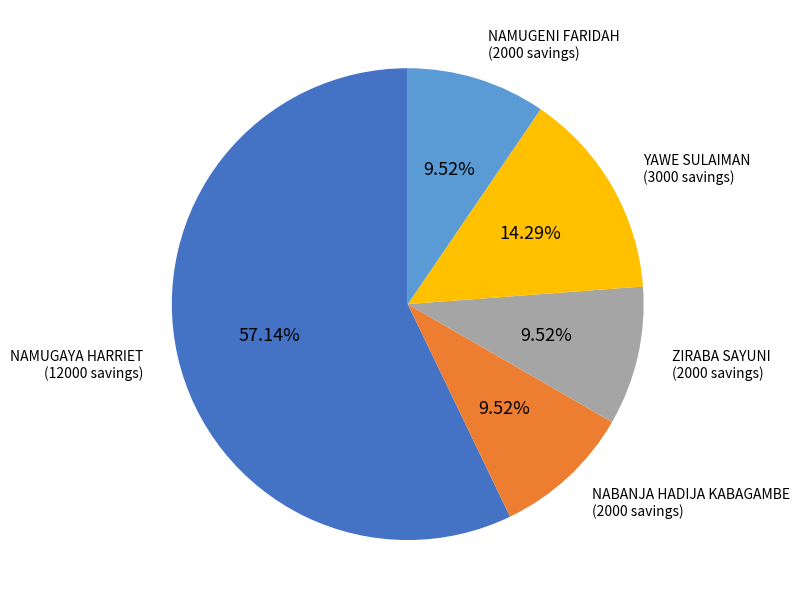

Is it true that NABANJA HADIJA KABAGAMBE is 10% of the pie?

True